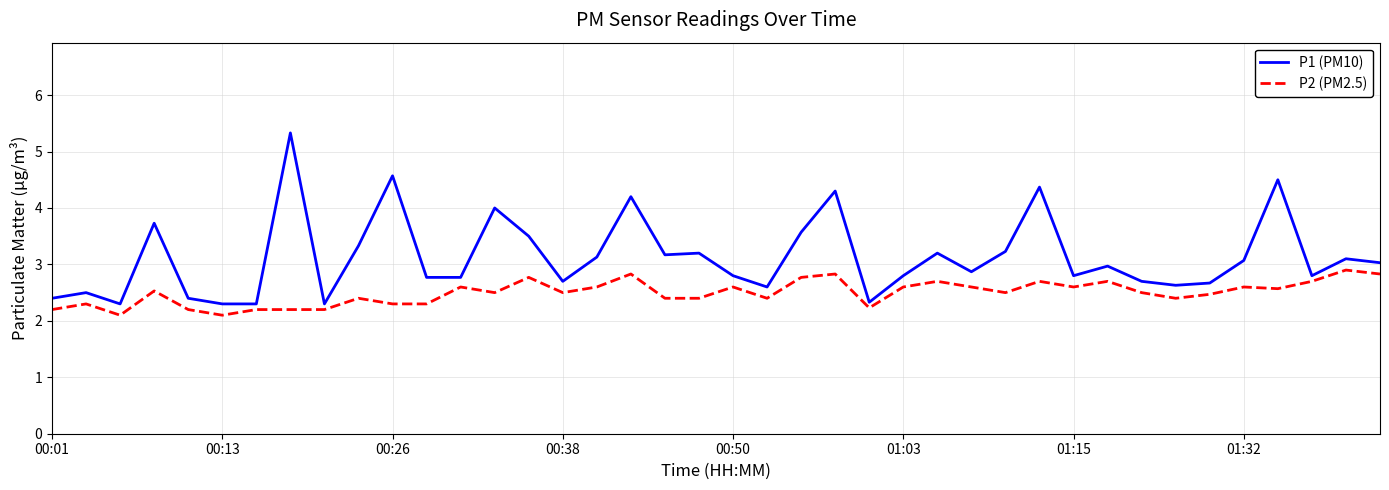

Which series has the largest total across all categories?

P1 (PM10)